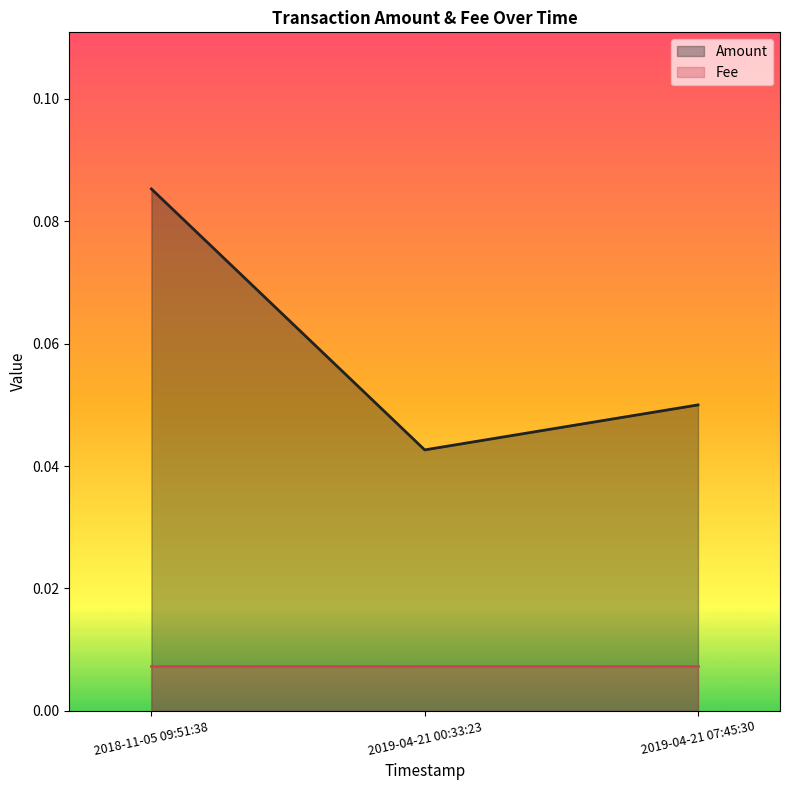

The chart shows a value of 0.1 at 2019-04-21 07:45:30. True or false?

False